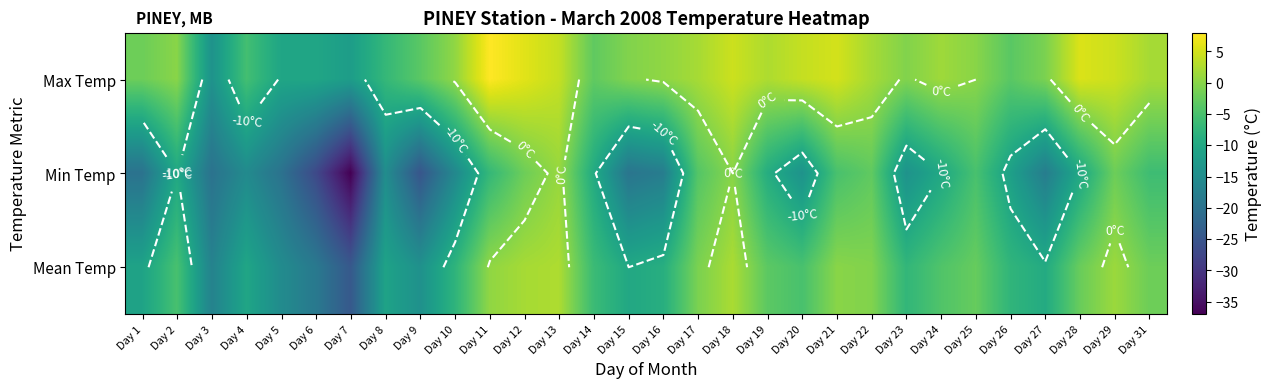

How many categories are shown in the chart?

30